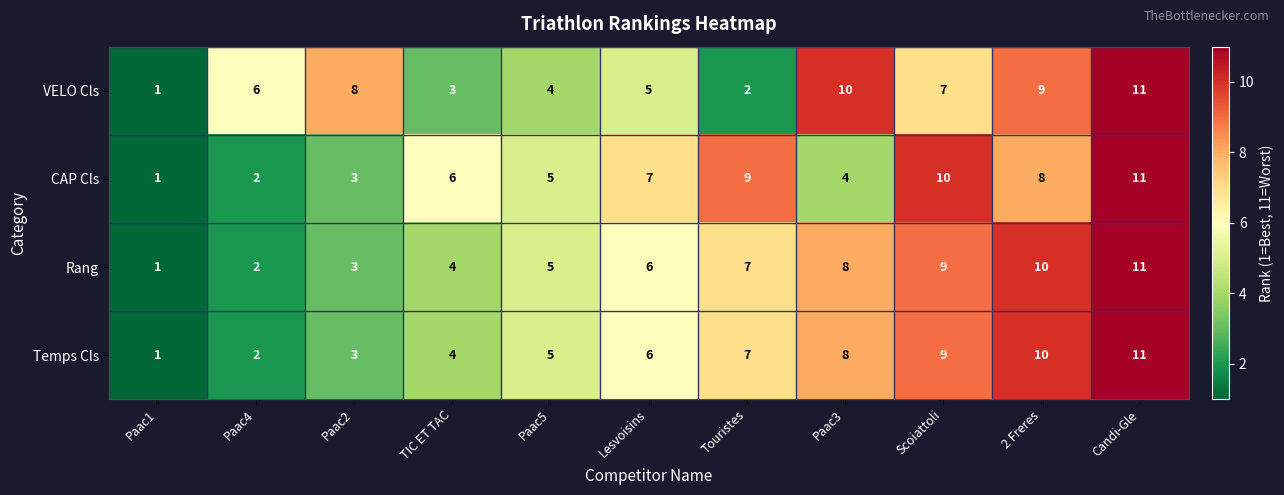

Is it true that VELO Cls equals 11 at Candi-Gle?

True